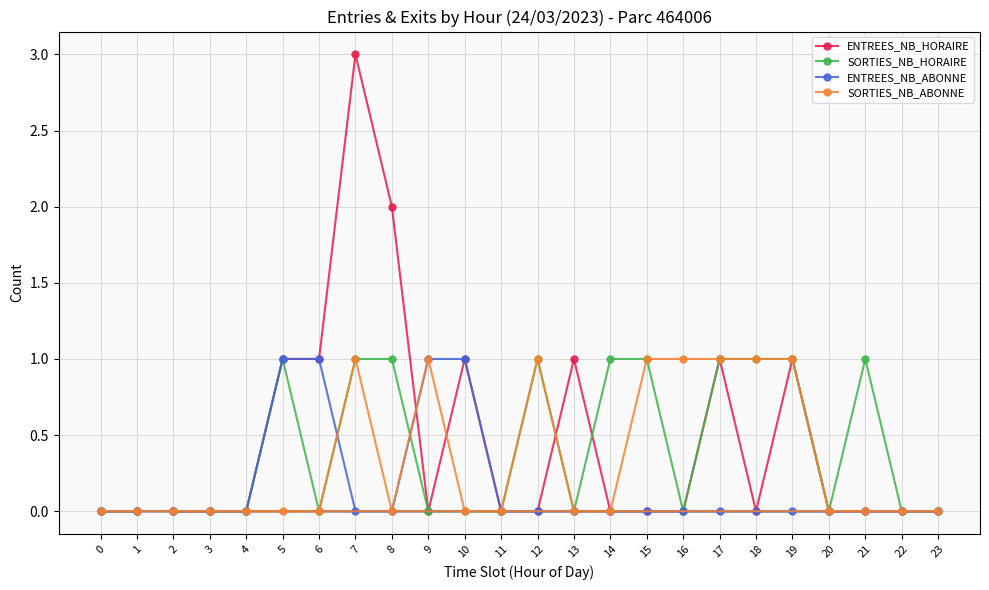

What is the value of the SORTIES_NB_HORAIRE point at the 16th from the left?

1